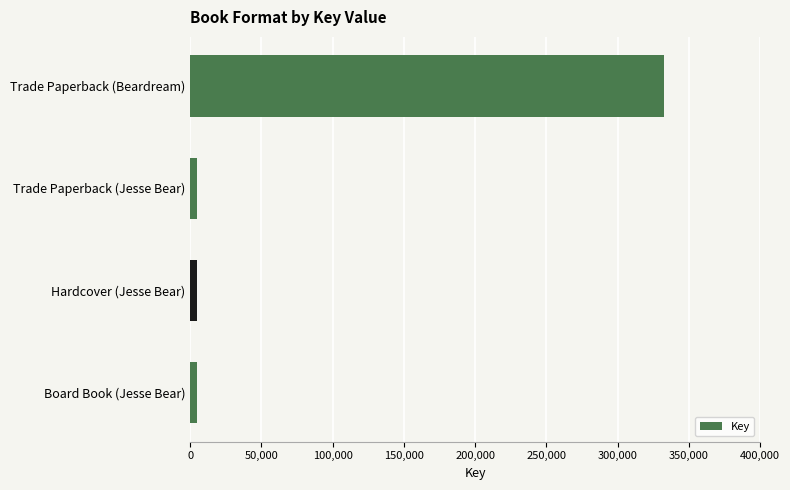

What is the maximum value shown in the chart?

332751